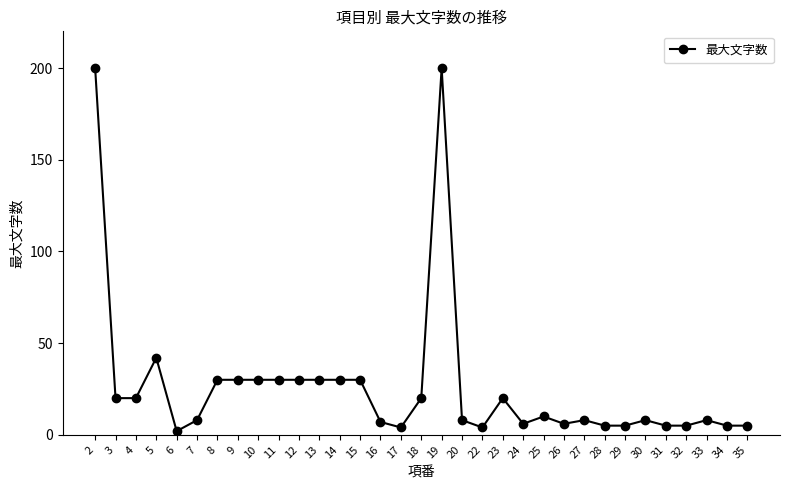

What is the greatest value displayed?

200